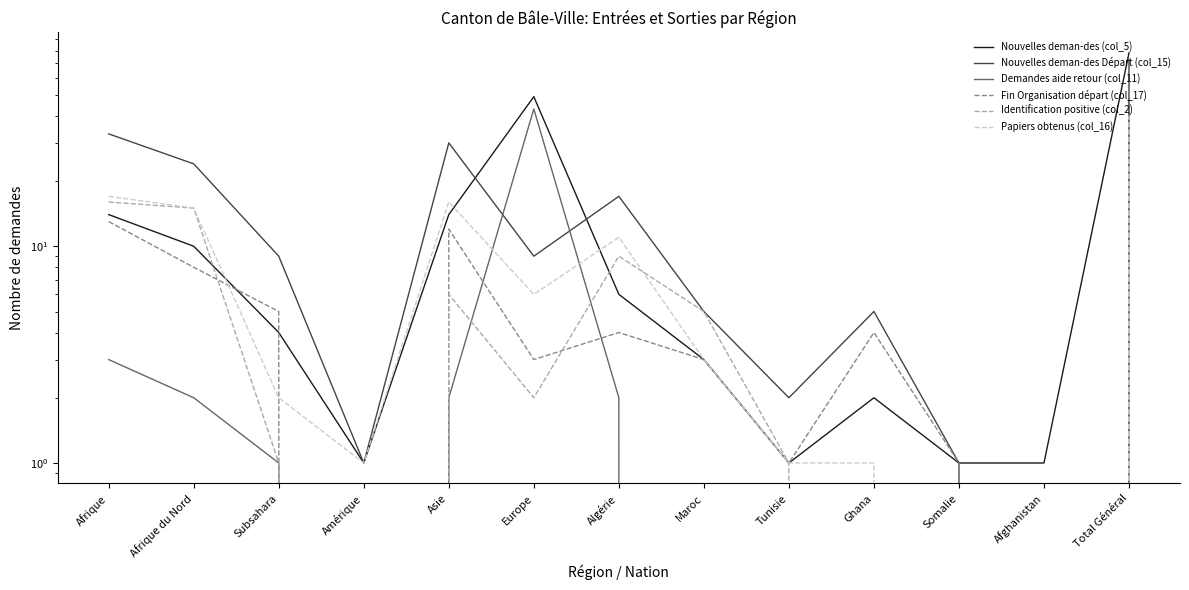

How many series are shown in this chart?

6